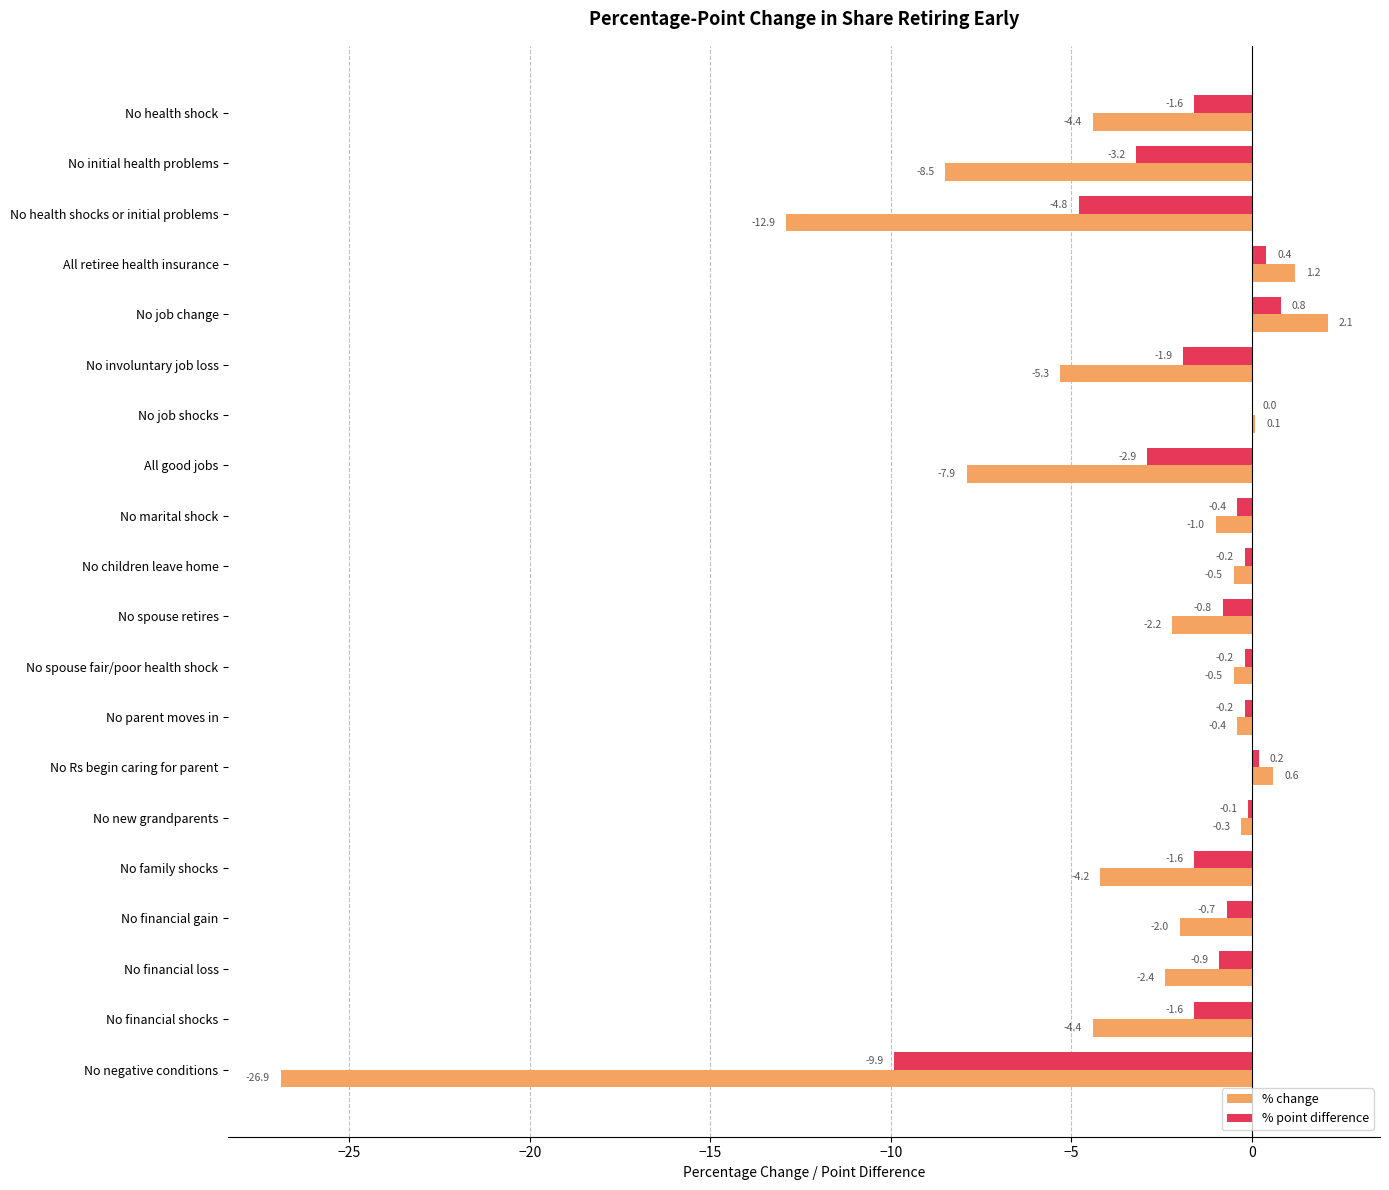

What is the sum of all % point difference values?

-29.6